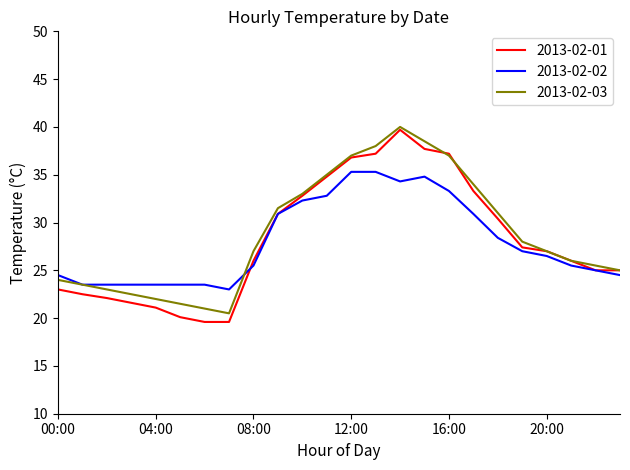

Which series has the largest total across all categories?

2013-02-03